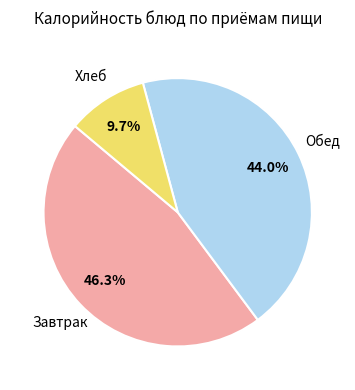

How many segments does this pie chart have?

3